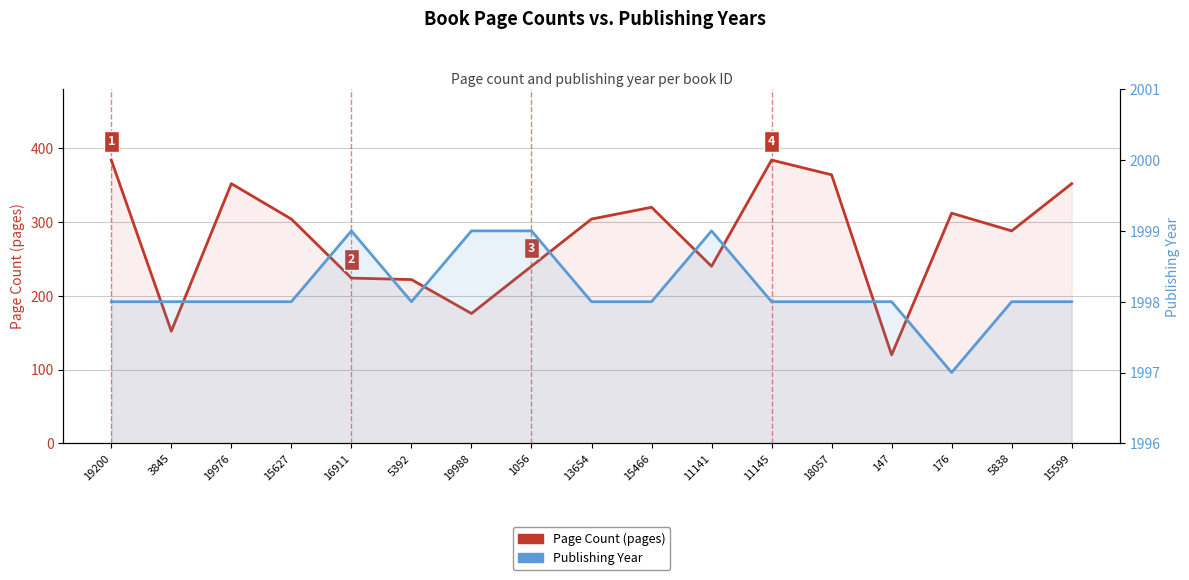

What value does the Publishing Year series have at 15599?

1998